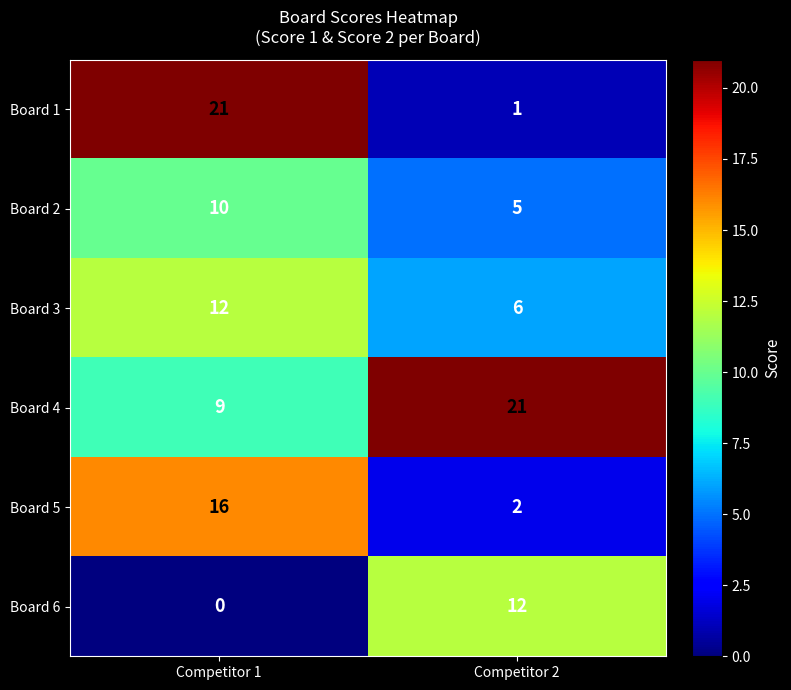

The Board 6 series shows 0 at Competitor 1. True or false?

True